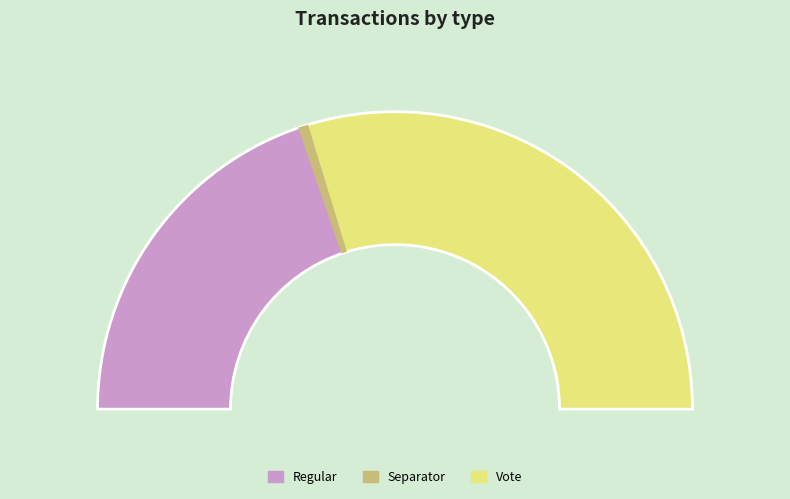

Approximately how many times larger is the value at Regular compared to Vote?

0.7